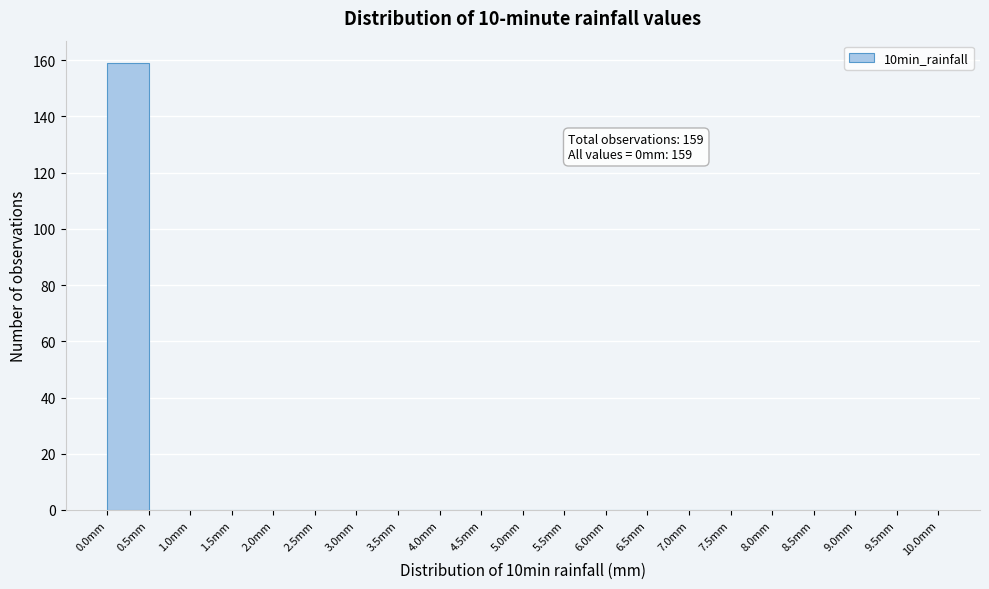

Which range on the x-axis has the tallest bar?

0.0 to 0.5